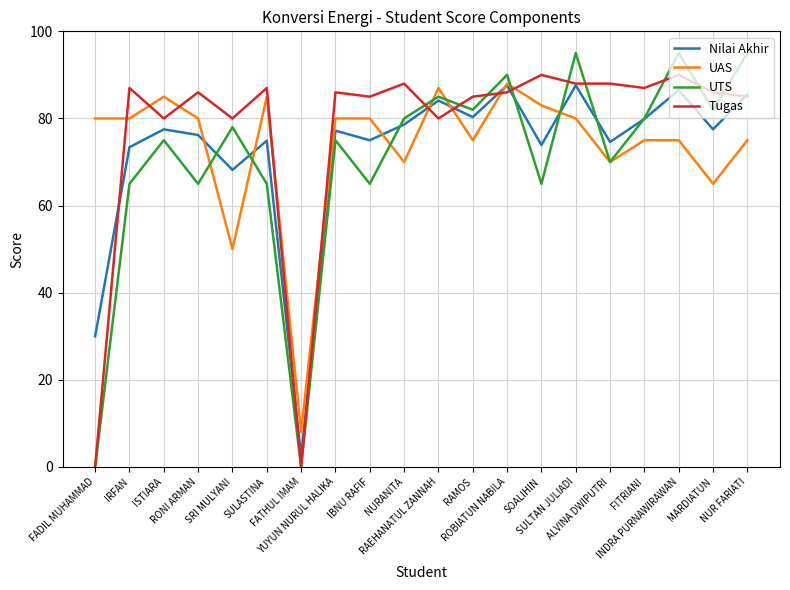

Is the value of Tugas at ROBIATUN NABILA greater than the value of UTS at NUR FARIATI?

No